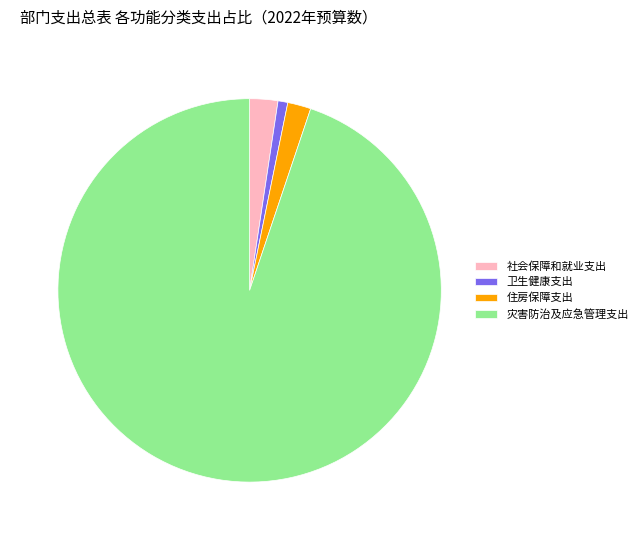

Combined, do 卫生健康支出 and 社会保障和就业支出 account for over 50%?

No